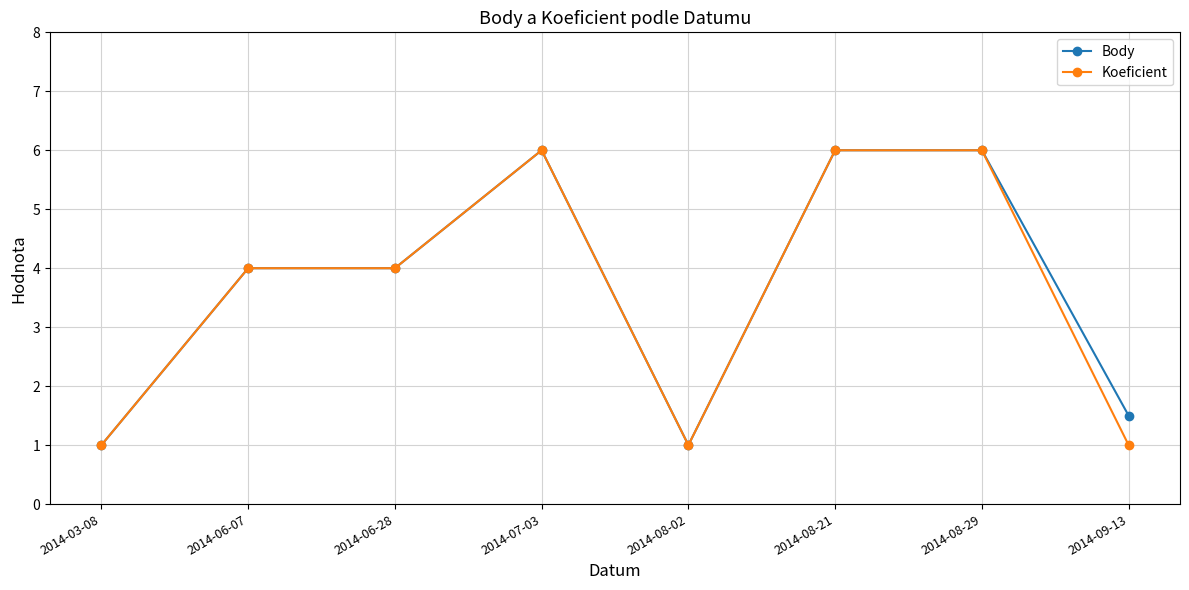

What is the total value across all series at 2014-08-21?

12.0